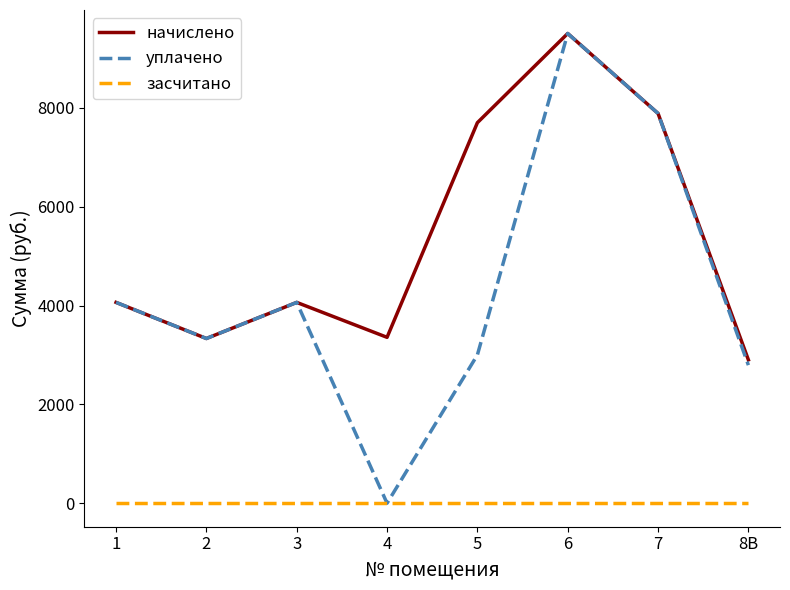

The value of засчитано at 2 is 0.0. True or false?

True